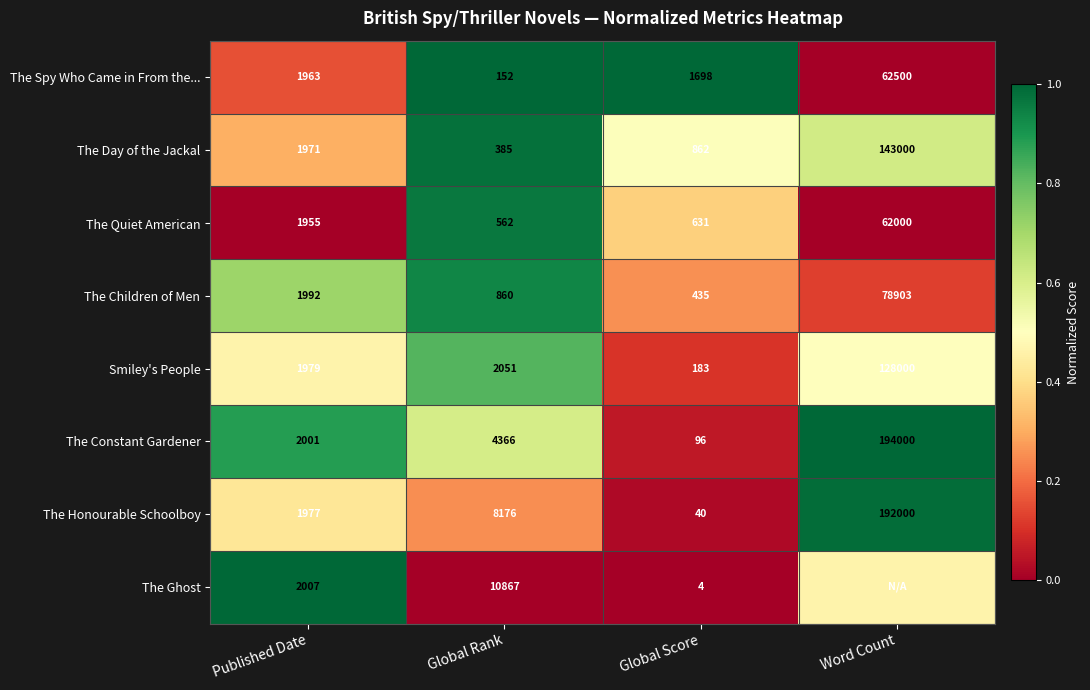

At which label is The Honourable Schoolboy closest to 96020?

Global Rank